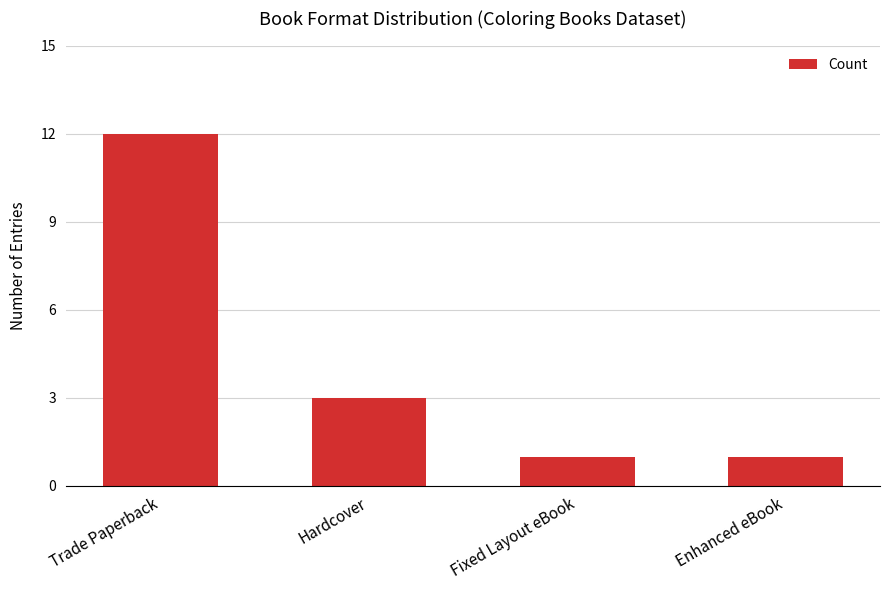

Is it true that the value at Fixed Layout eBook is 1?

True